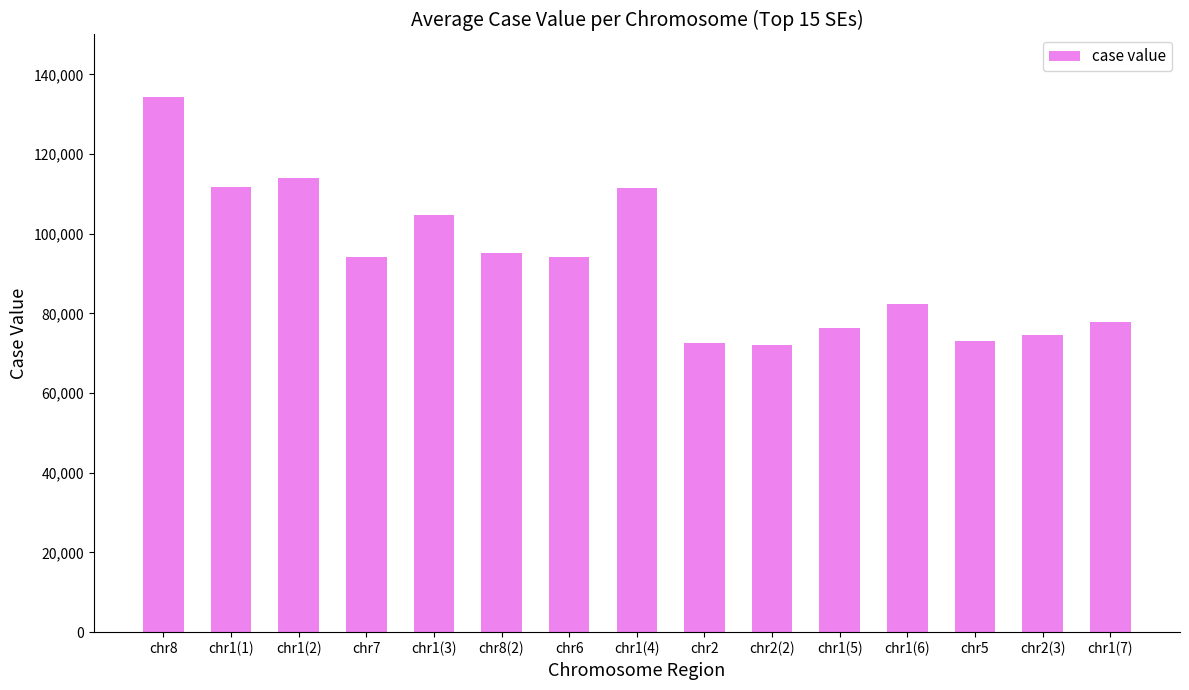

What is the value of the 11th bar from the left?

76341.7